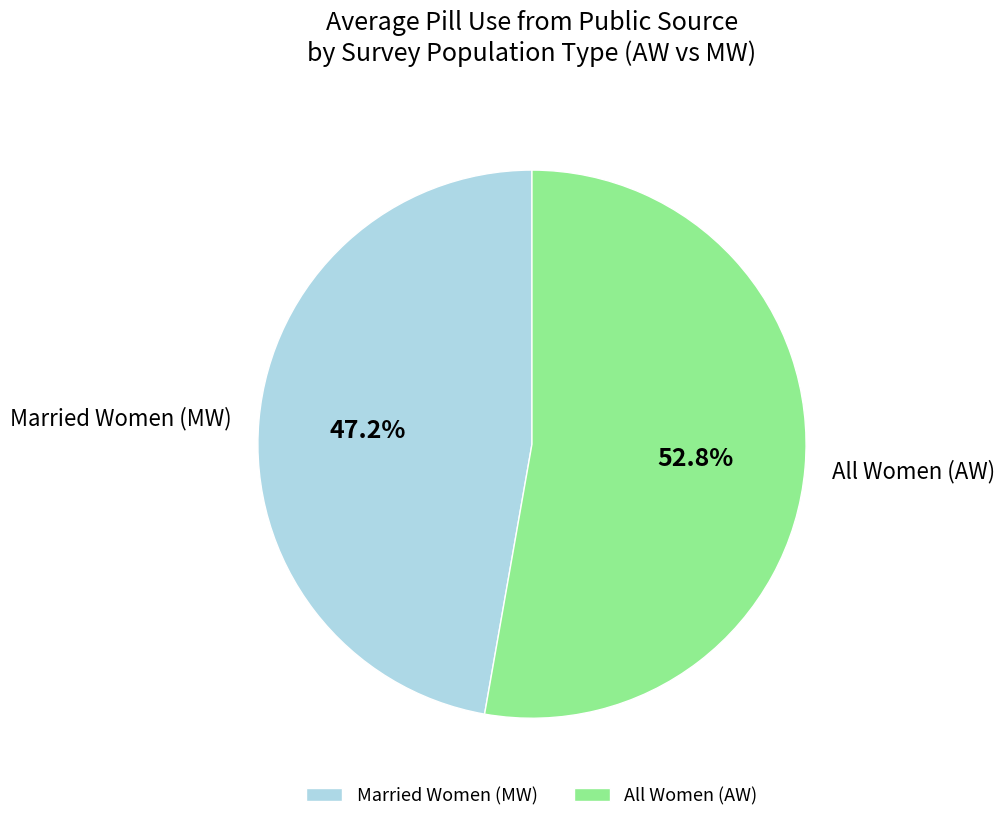

Which slice is the smallest?

Married Women (MW)